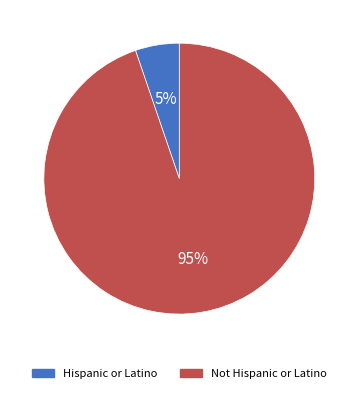

Is it true that Hispanic or Latino is 1% of the pie?

False